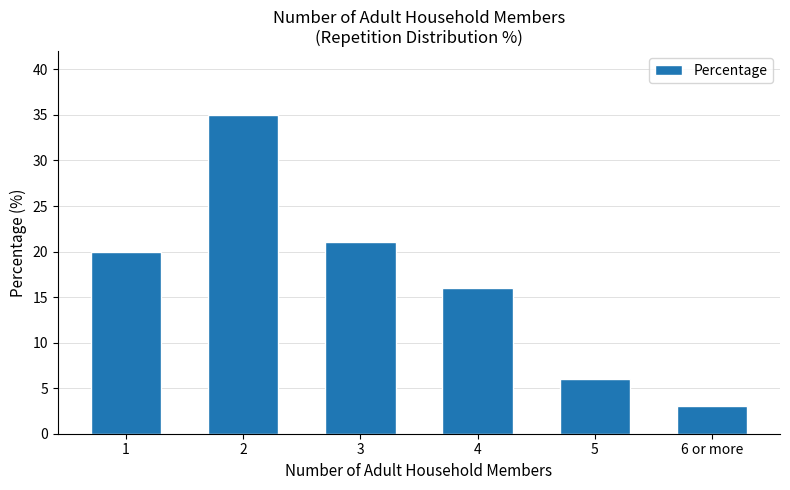

Reading left to right, transcribe all the data shown in this chart.

20	35	21	16	6	3